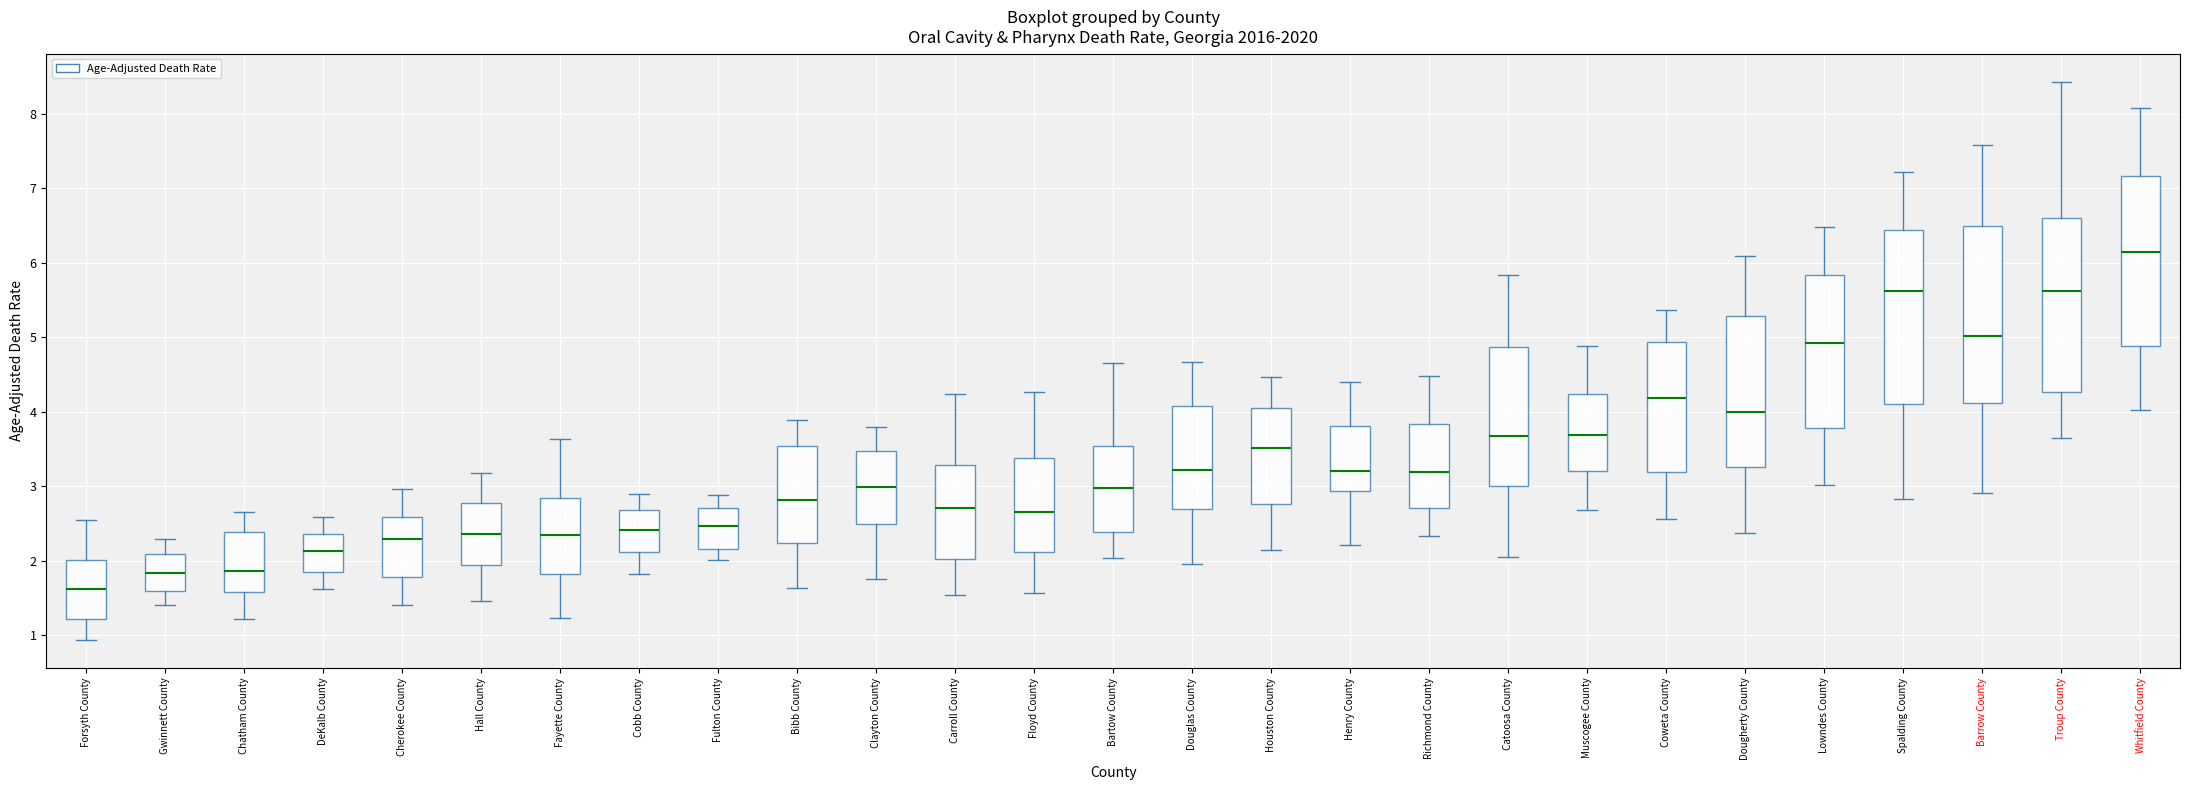

Reading left to right, transcribe this box plot: for each box, give where its median line is, the range the box spans, and where its two whiskers end, as read against the y-axis. The values are not printed on the chart, so give them approximately, as read against the axis.

Forsyth County: median 1.6, box 1.2 to 2.0, whiskers 0.9 to 2.5
Gwinnett County: median 1.8, box 1.6 to 2.1, whiskers 1.4 to 2.3
Chatham County: median 1.9, box 1.6 to 2.4, whiskers 1.2 to 2.7
DeKalb County: median 2.1, box 1.8 to 2.4, whiskers 1.6 to 2.6
Cherokee County: median 2.3, box 1.8 to 2.6, whiskers 1.4 to 3.0
Hall County: median 2.4, box 1.9 to 2.8, whiskers 1.5 to 3.2
Fayette County: median 2.3, box 1.8 to 2.8, whiskers 1.2 to 3.6
Cobb County: median 2.4, box 2.1 to 2.7, whiskers 1.8 to 2.9
Fulton County: median 2.5, box 2.2 to 2.7, whiskers 2.0 to 2.9
Bibb County: median 2.8, box 2.2 to 3.5, whiskers 1.6 to 3.9
Clayton County: median 3.0, box 2.5 to 3.5, whiskers 1.8 to 3.8
Carroll County: median 2.7, box 2.0 to 3.3, whiskers 1.5 to 4.2
Floyd County: median 2.7, box 2.1 to 3.4, whiskers 1.6 to 4.3
Bartow County: median 3.0, box 2.4 to 3.5, whiskers 2.0 to 4.7
Douglas County: median 3.2, box 2.7 to 4.1, whiskers 2.0 to 4.7
Houston County: median 3.5, box 2.8 to 4.1, whiskers 2.1 to 4.5
Henry County: median 3.2, box 2.9 to 3.8, whiskers 2.2 to 4.4
Richmond County: median 3.2, box 2.7 to 3.8, whiskers 2.3 to 4.5
Catoosa County: median 3.7, box 3.0 to 4.9, whiskers 2.0 to 5.8
Muscogee County: median 3.7, box 3.2 to 4.2, whiskers 2.7 to 4.9
Coweta County: median 4.2, box 3.2 to 4.9, whiskers 2.6 to 5.4
Dougherty County: median 4.0, box 3.3 to 5.3, whiskers 2.4 to 6.1
Lowndes County: median 4.9, box 3.8 to 5.8, whiskers 3.0 to 6.5
Spalding County: median 5.6, box 4.1 to 6.4, whiskers 2.8 to 7.2
Barrow County: median 5.0, box 4.1 to 6.5, whiskers 2.9 to 7.6
Troup County: median 5.6, box 4.3 to 6.6, whiskers 3.6 to 8.4
Whitfield County: median 6.1, box 4.9 to 7.2, whiskers 4.0 to 8.1